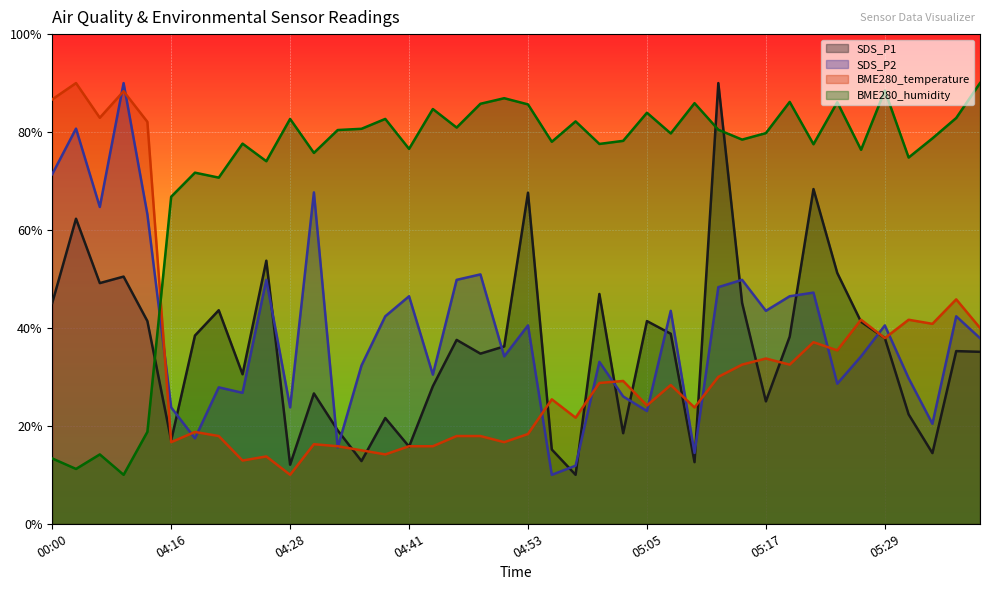

Reading right to left, extract all data points from this chart.

SDS_P1: 35.1	35.3	14.4	22.3	37.9	41.2	51.2	68.4	38.2	25.0	45.1	90.0	12.6	38.8	41.4	18.5	46.9	10.0	15.2	67.6	36.2	34.7	37.6	28.1	15.8	21.6	12.8	19.1	26.6	12.1	53.7	30.5	43.6	38.4	17.0	41.4	50.5	49.2	62.3	45.1
SDS_P2: 37.9	42.4	20.4	29.7	40.5	34.2	28.6	47.2	46.5	43.5	49.8	48.3	14.5	43.5	23.0	26.0	33.1	11.9	10.0	40.5	34.2	50.9	49.8	30.5	46.5	42.4	32.3	15.6	67.7	23.8	49.8	26.7	27.9	17.4	23.8	63.2	90.0	64.7	80.7	71.4
BME280_temperature: 40.0	45.8	40.8	41.7	37.9	41.7	35.4	37.1	32.5	33.8	32.5	30.0	23.8	28.3	24.2	29.2	28.8	21.7	25.4	18.3	16.7	17.9	17.9	15.8	15.8	14.2	15.0	15.8	16.2	10.0	13.7	12.9	17.9	18.8	16.7	82.1	88.3	82.9	90.0	86.7
BME280_humidity: 90.0	82.9	78.7	74.8	88.5	76.4	86.1	77.5	86.2	79.8	78.5	80.5	85.9	79.7	83.9	78.2	77.6	82.2	78.0	85.6	86.9	85.8	80.9	84.7	76.6	82.7	80.7	80.4	75.7	82.7	74.0	77.6	70.7	71.7	66.8	18.8	10.0	14.2	11.2	13.3